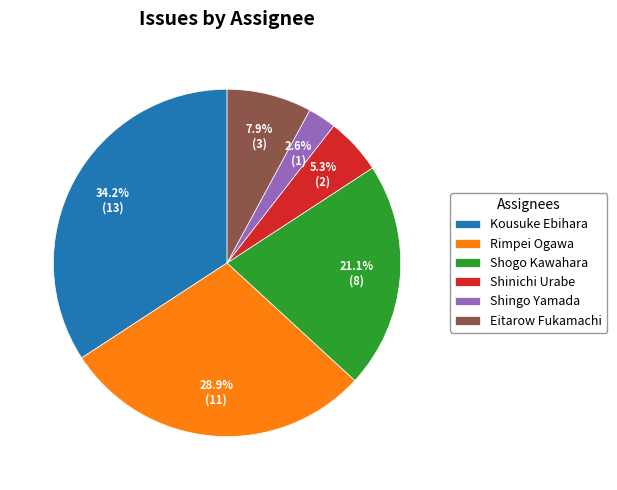

Does Rimpei Ogawa account for over 50% of the chart?

No